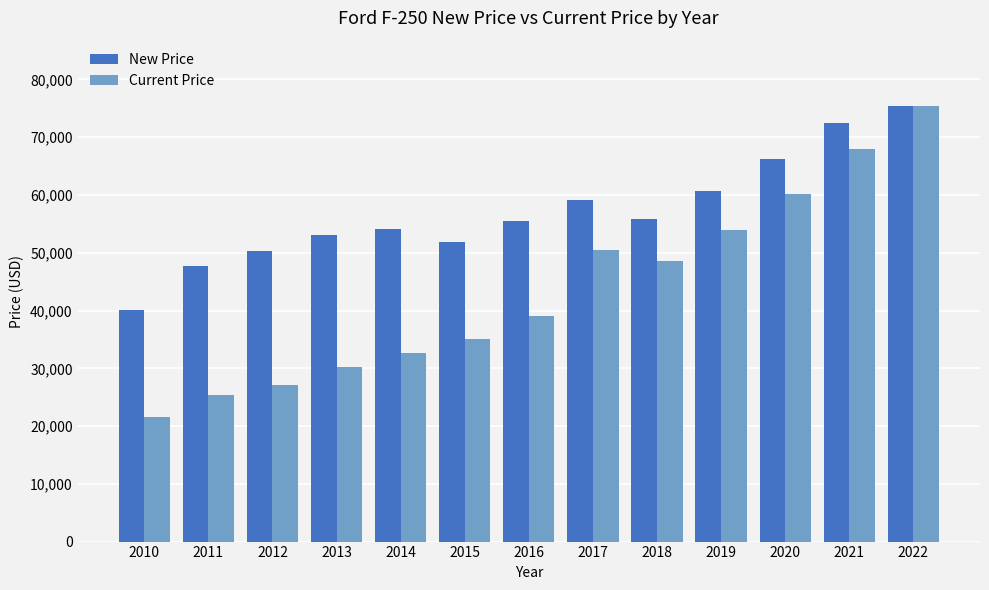

At which label does Current Price reach its minimum?

2010